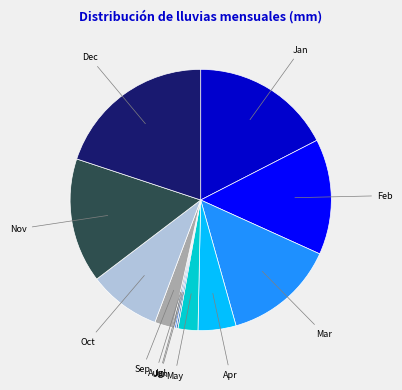

Is there a majority slice in this chart?

No